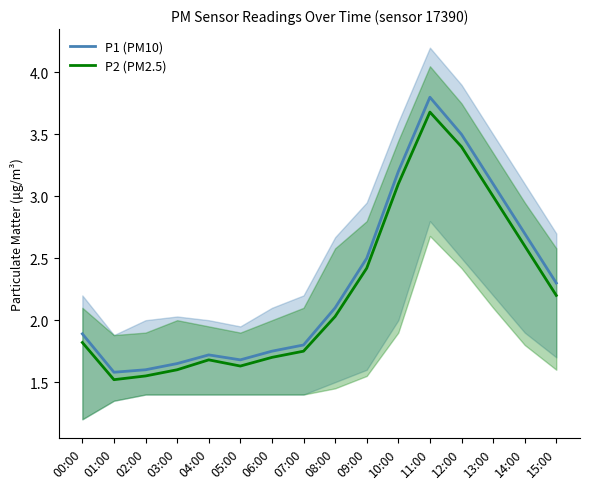

True or false: P1 (PM10) and P2 (PM2.5) cross at least once.

False